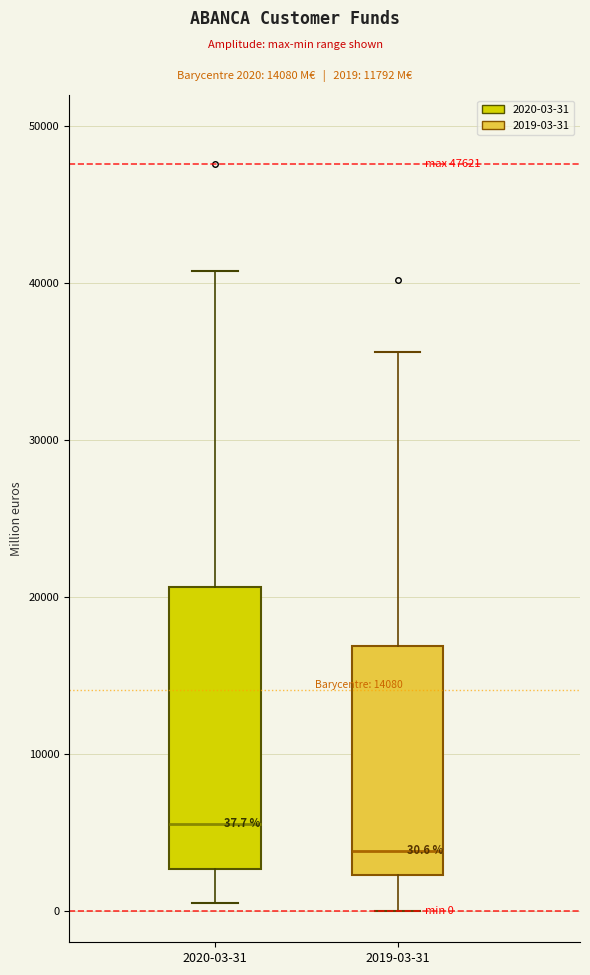

Which box is the tallest, from its lower edge to its upper edge?

2020-03-31